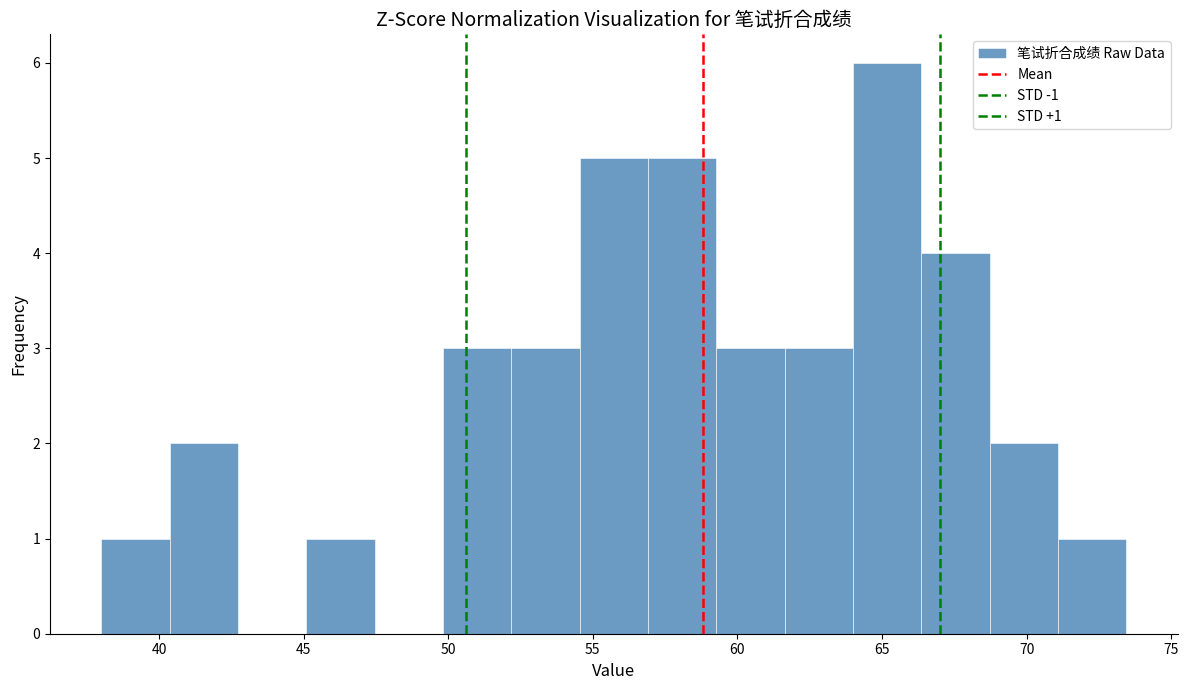

Over which range of the x-axis is the bar tallest?

64.0 to 66.5